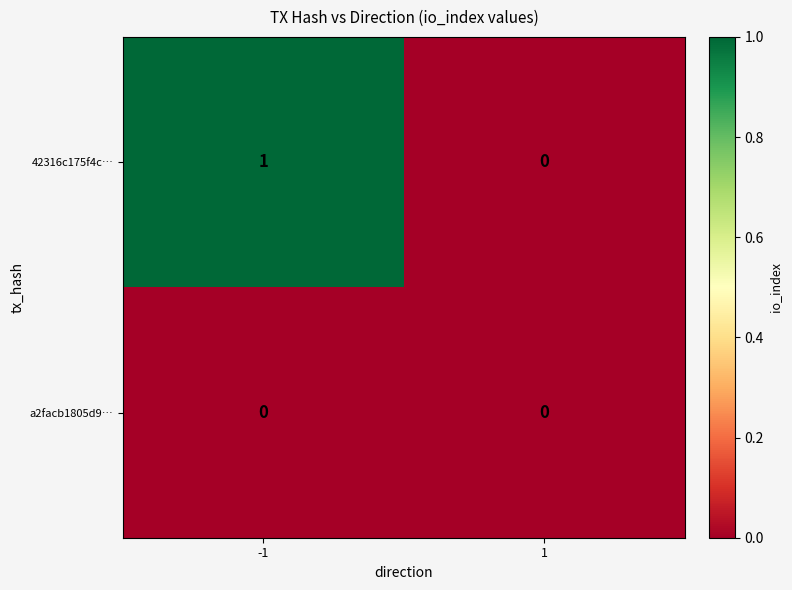

How many categories are shown in the chart?

2